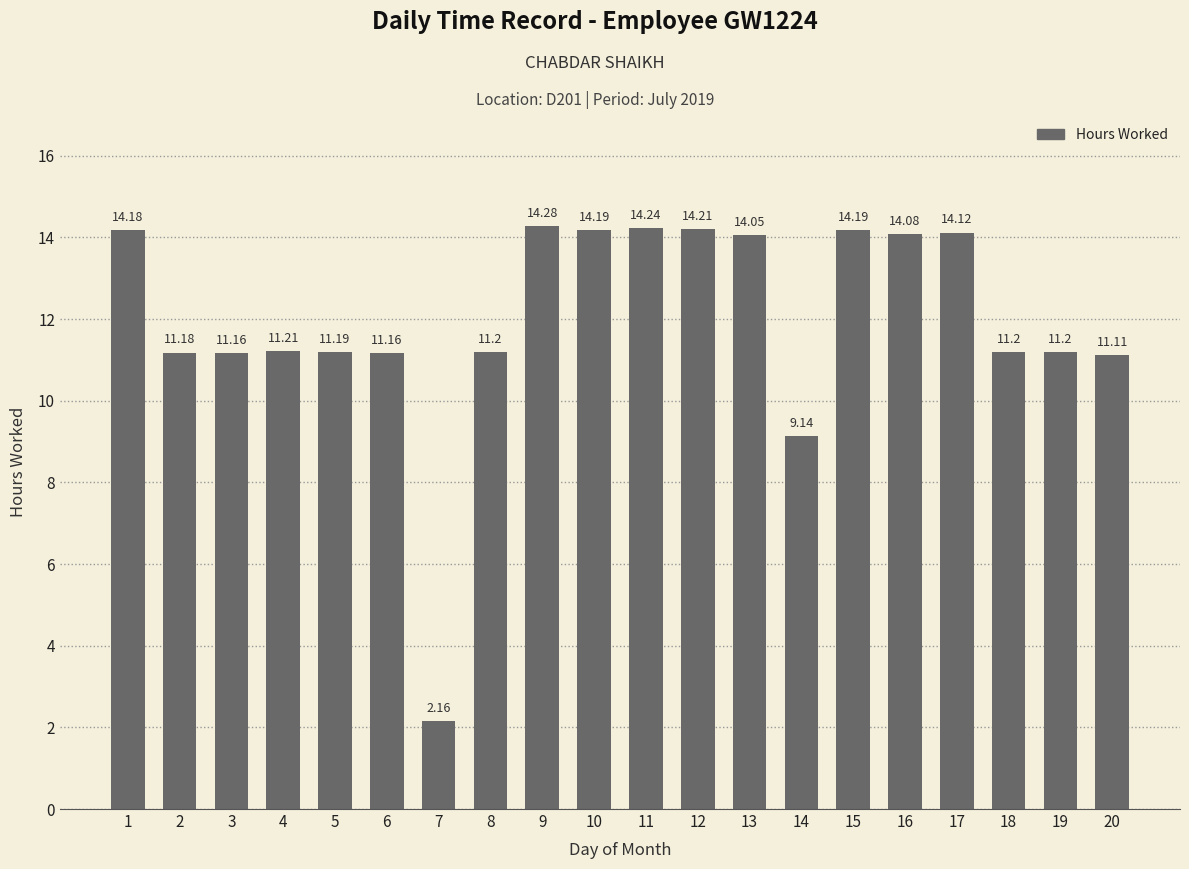

Which category has the highest value across all series?

9